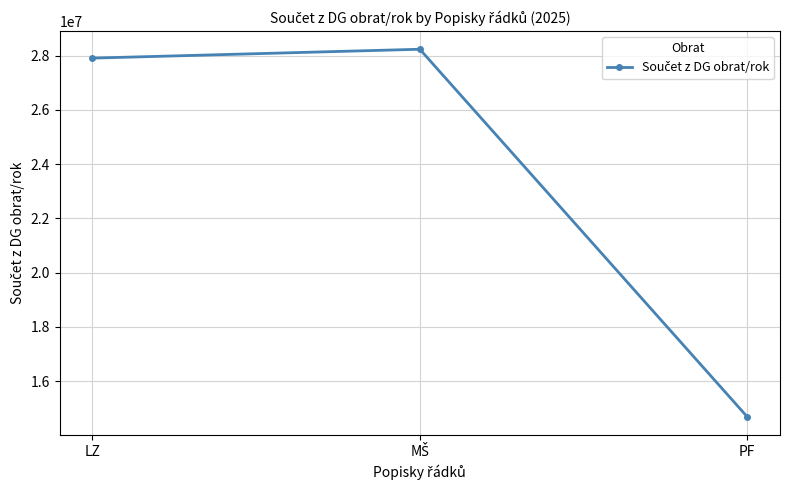

At which label is the value closest to 21460585?

LZ